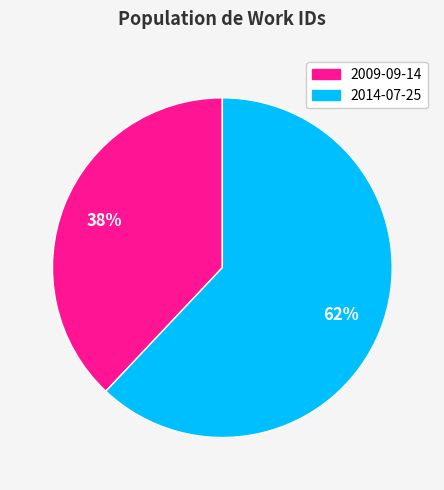

Does 2014-07-25 represent more than half of the total?

Yes